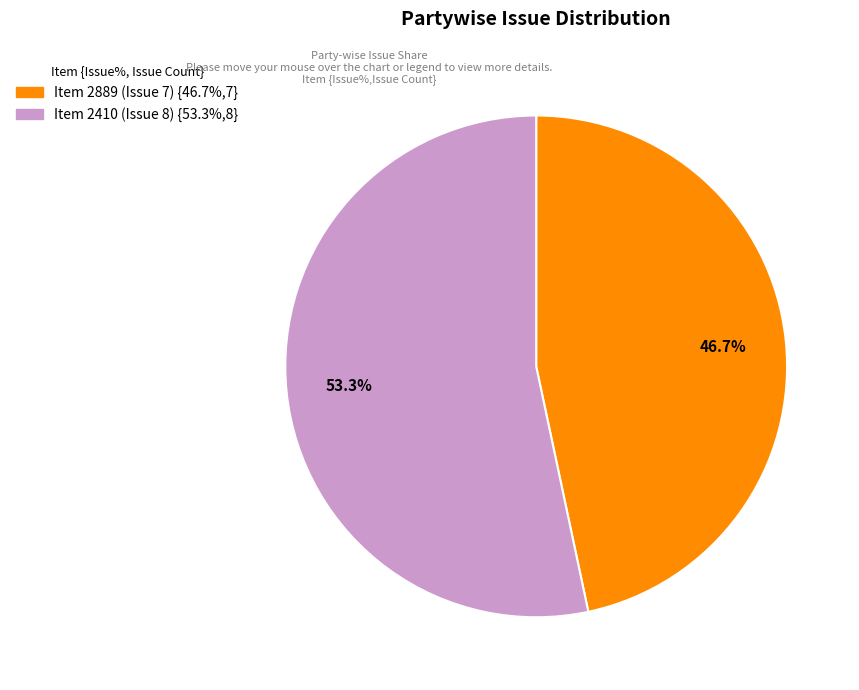

To the nearest percent, what percentage of the pie is Item 2410 (Issue 8)?

53%